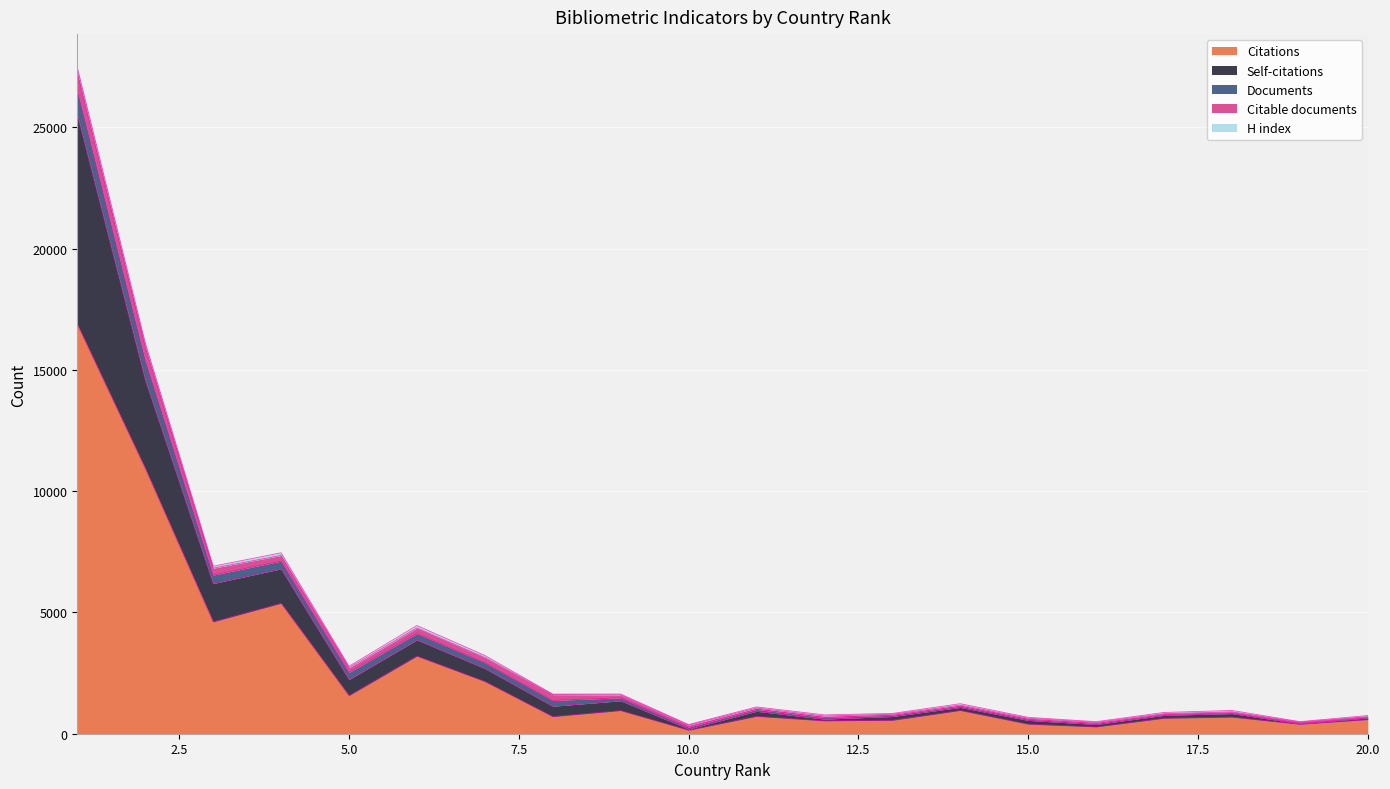

Which has a higher value, 5 or 14?

5